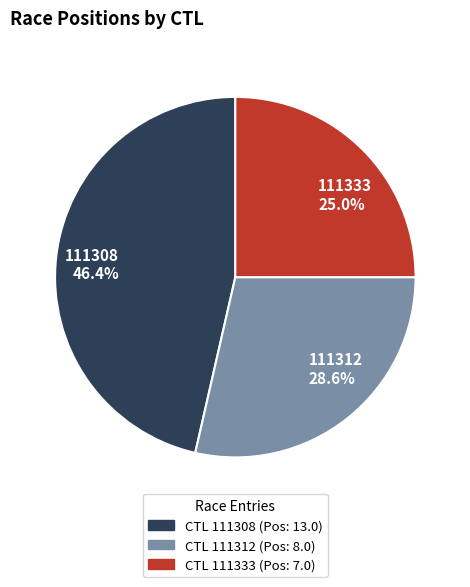

What is the total percentage of 111308 and 111312?

75.0%